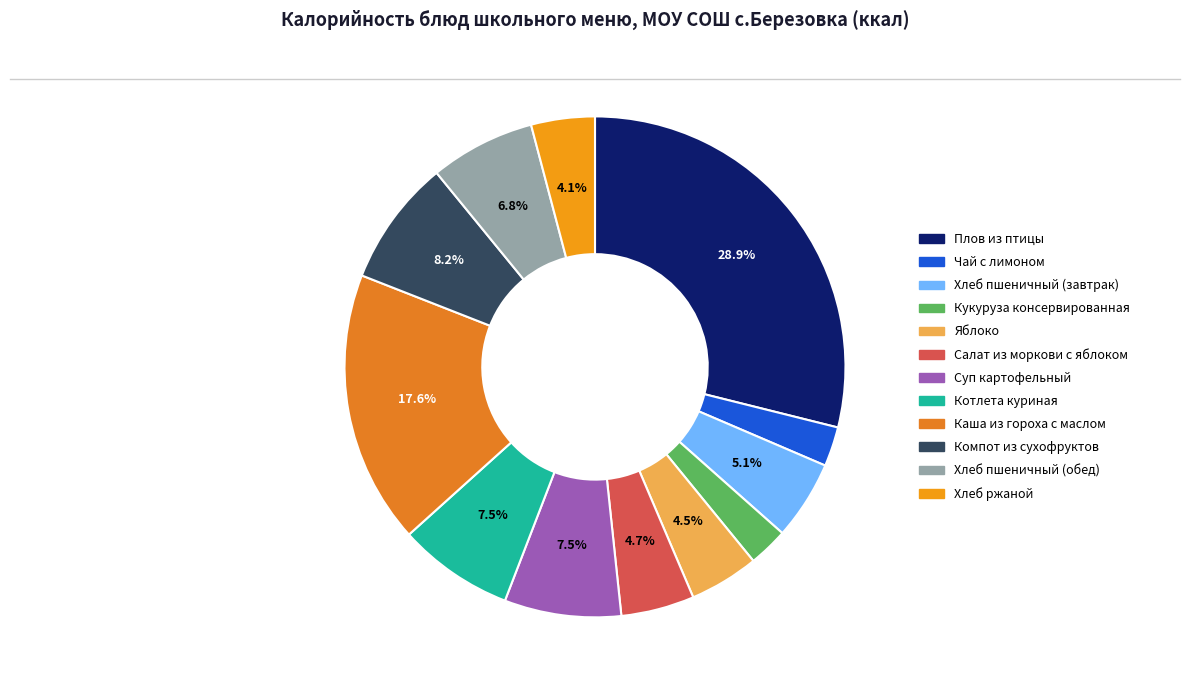

To the nearest percent, what is the combined percentage of Котлета куриная and Компот из сухофруктов?

16%